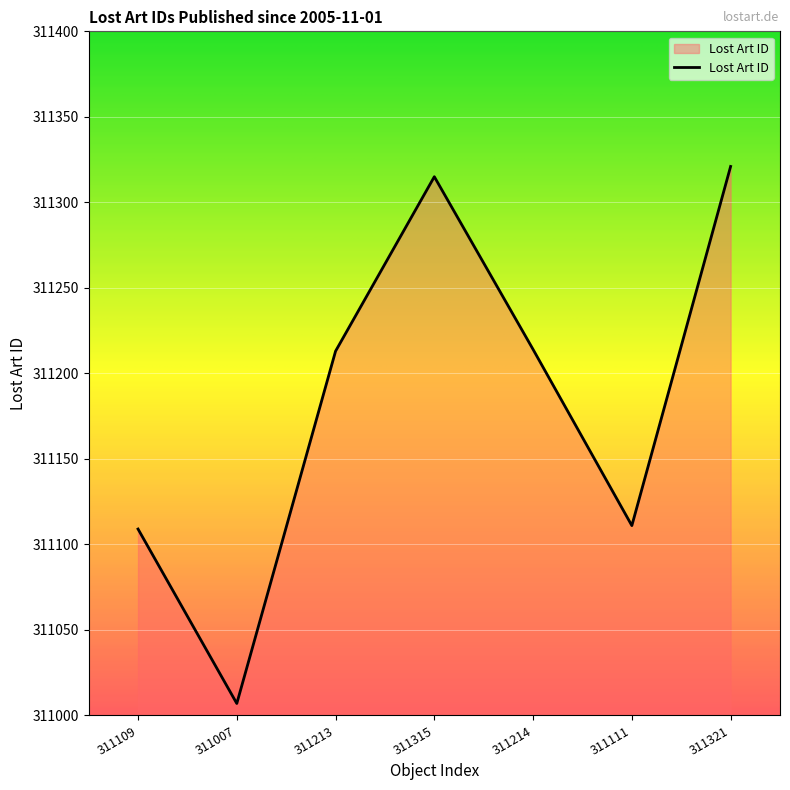

At which category does the chart reach its minimum across all series?

311007